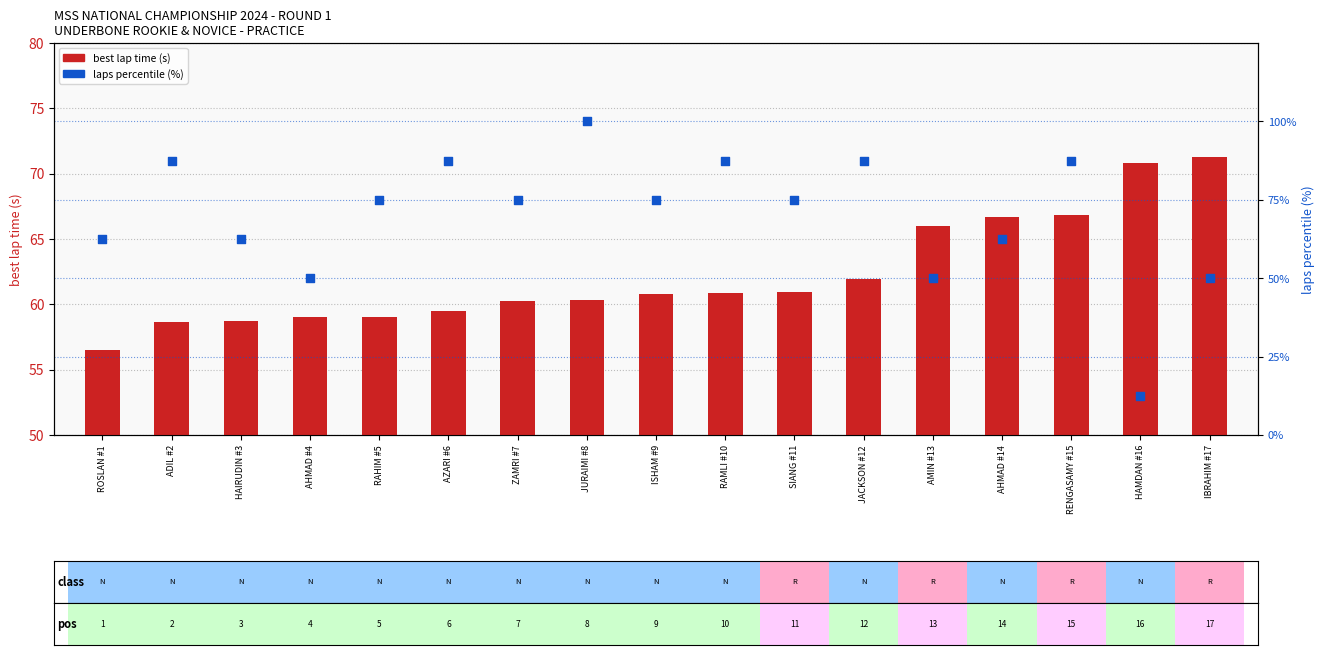

Is the value of laps percentile (%) at JURAIMI #8 greater than the value of best lap time (s) at SIANG #11?

Yes